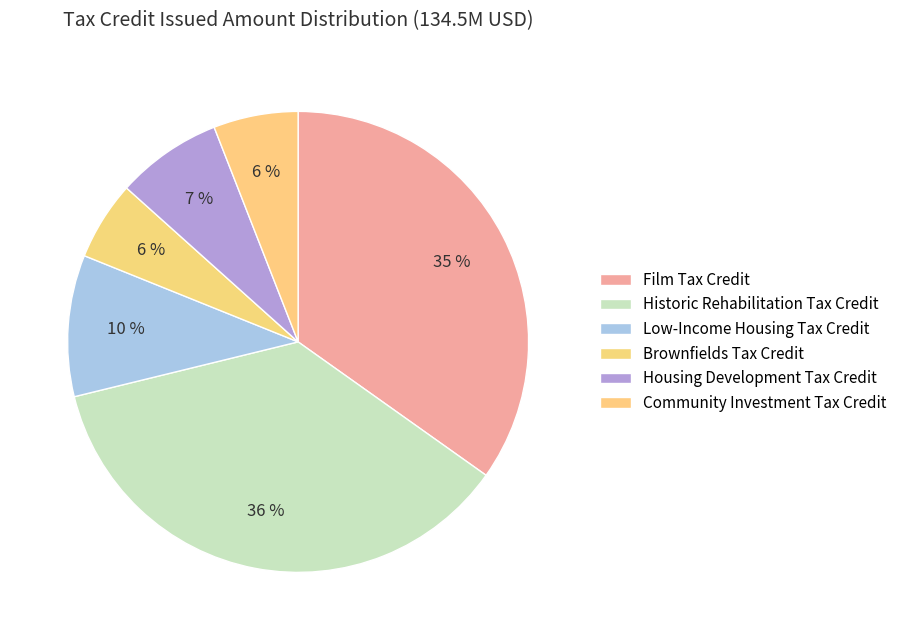

How many segments does this pie chart have?

6